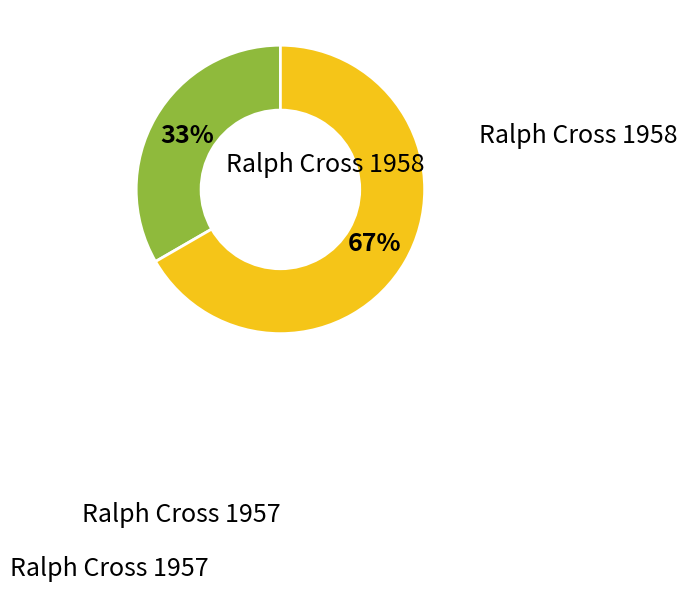

To the nearest percent, what is the average slice percentage?

50%